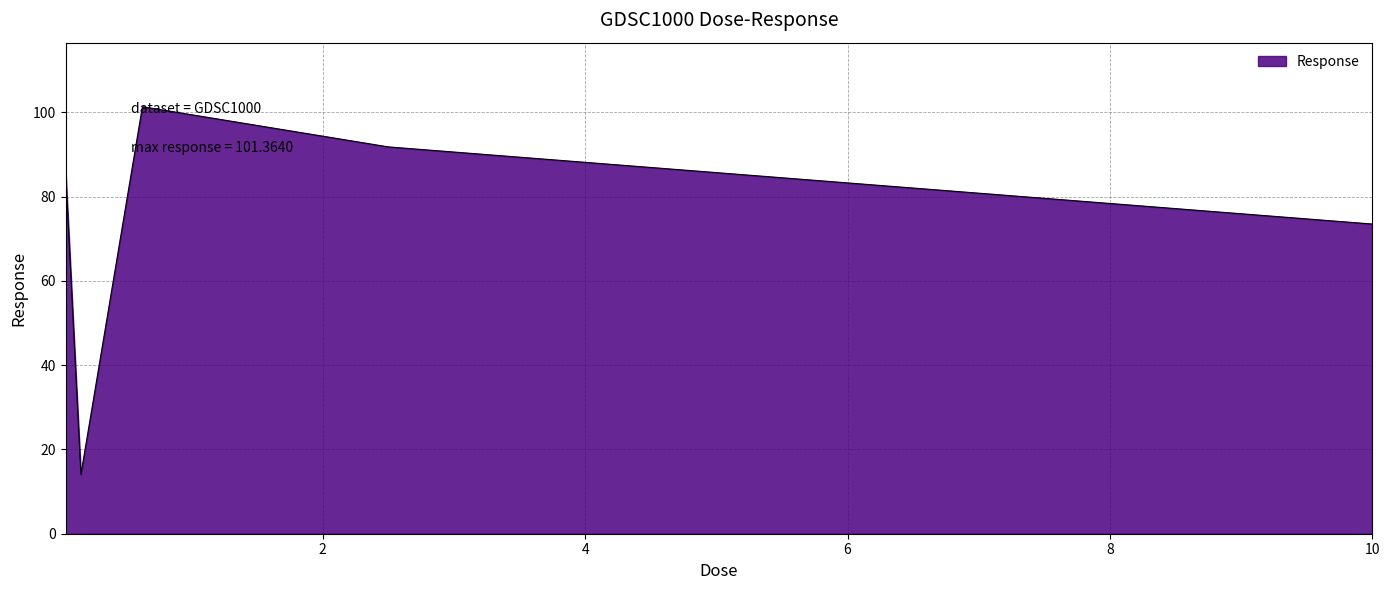

What is the greatest value displayed?

101.4